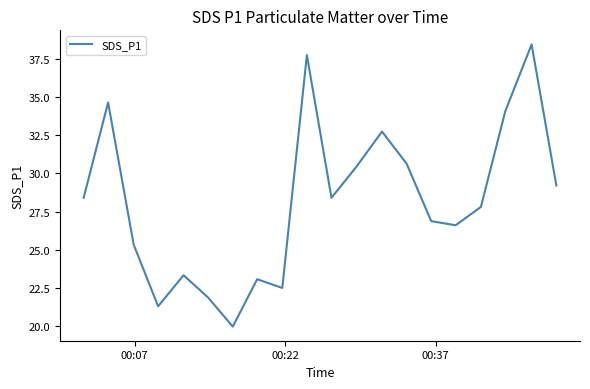

What is the difference between the maximum and minimum values?

18.5